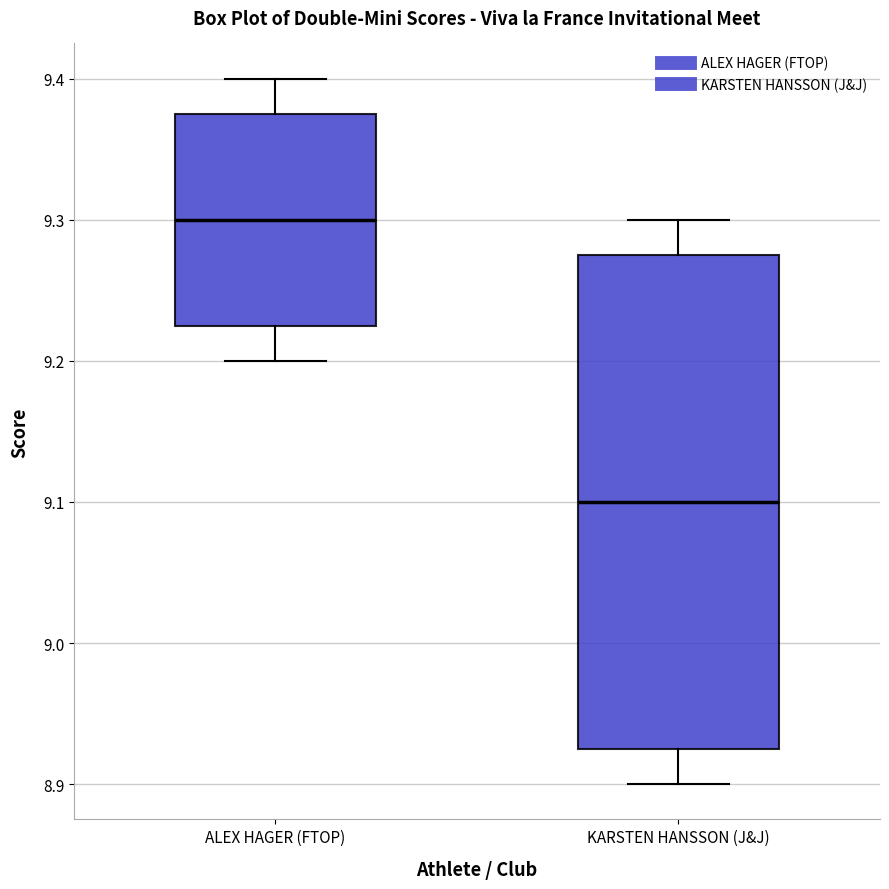

Reading left to right, transcribe this box plot: for each box, give where its median line is, the range the box spans, and where its two whiskers end, as read against the y-axis. The values are not printed on the chart, so give them approximately, as read against the axis.

ALEX HAGER (FTOP): median 9.30, box 9.23 to 9.38, whiskers 9.20 to 9.40
KARSTEN HANSSON (J&J): median 9.10, box 8.93 to 9.28, whiskers 8.90 to 9.30